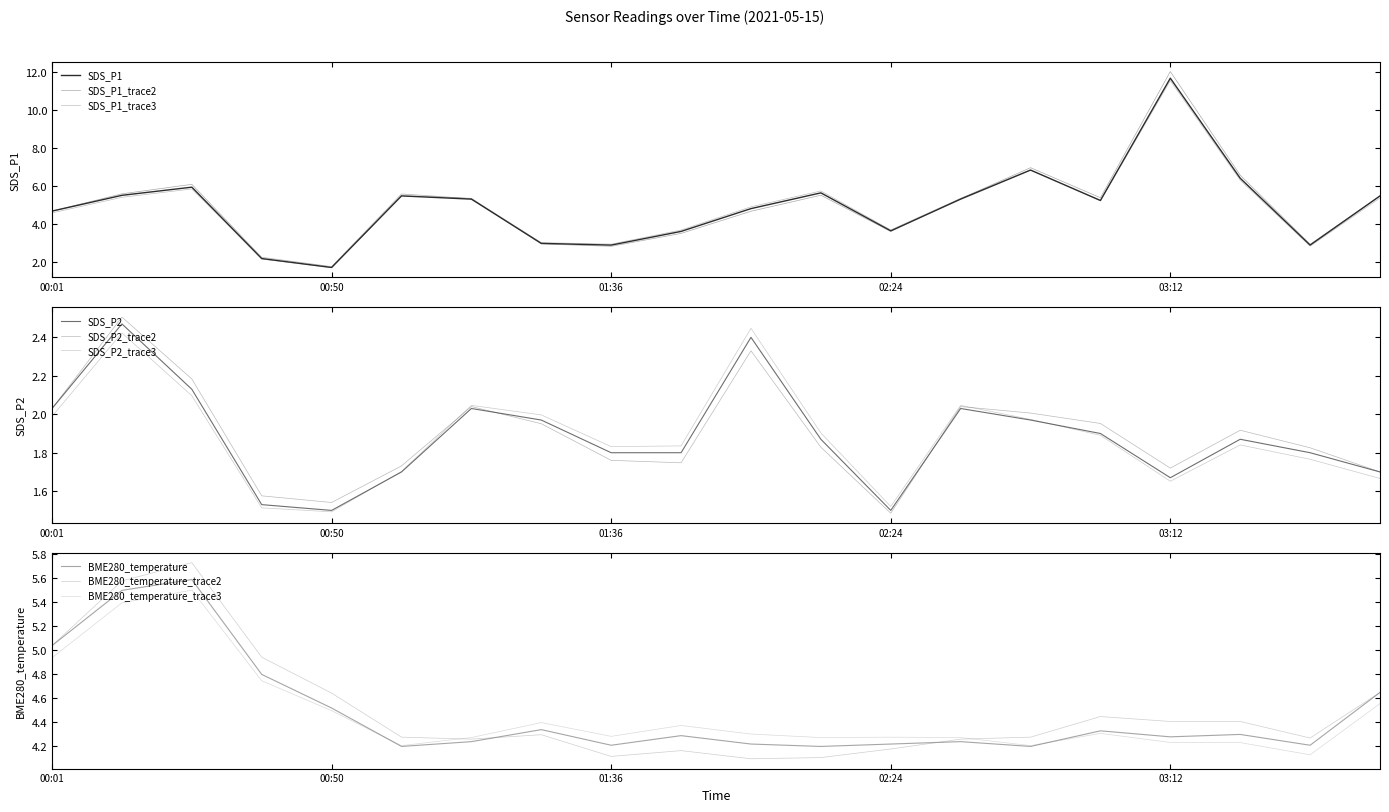

At 00:50, list the series in order from largest to smallest.

BME280_temperature, SDS_P1, SDS_P2